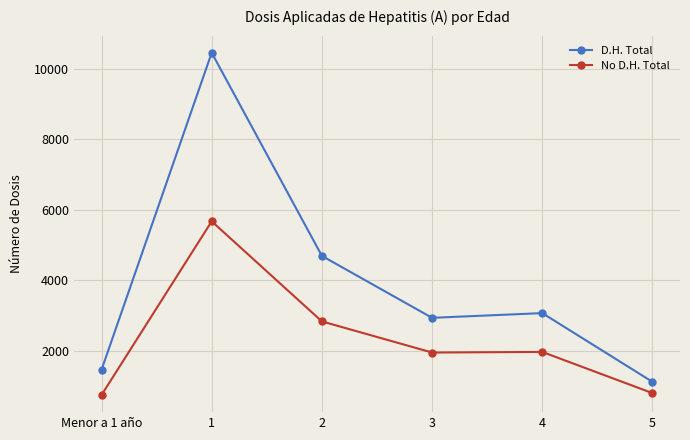

What is the difference between the second highest and minimum values in the No D.H. Total series?

2091